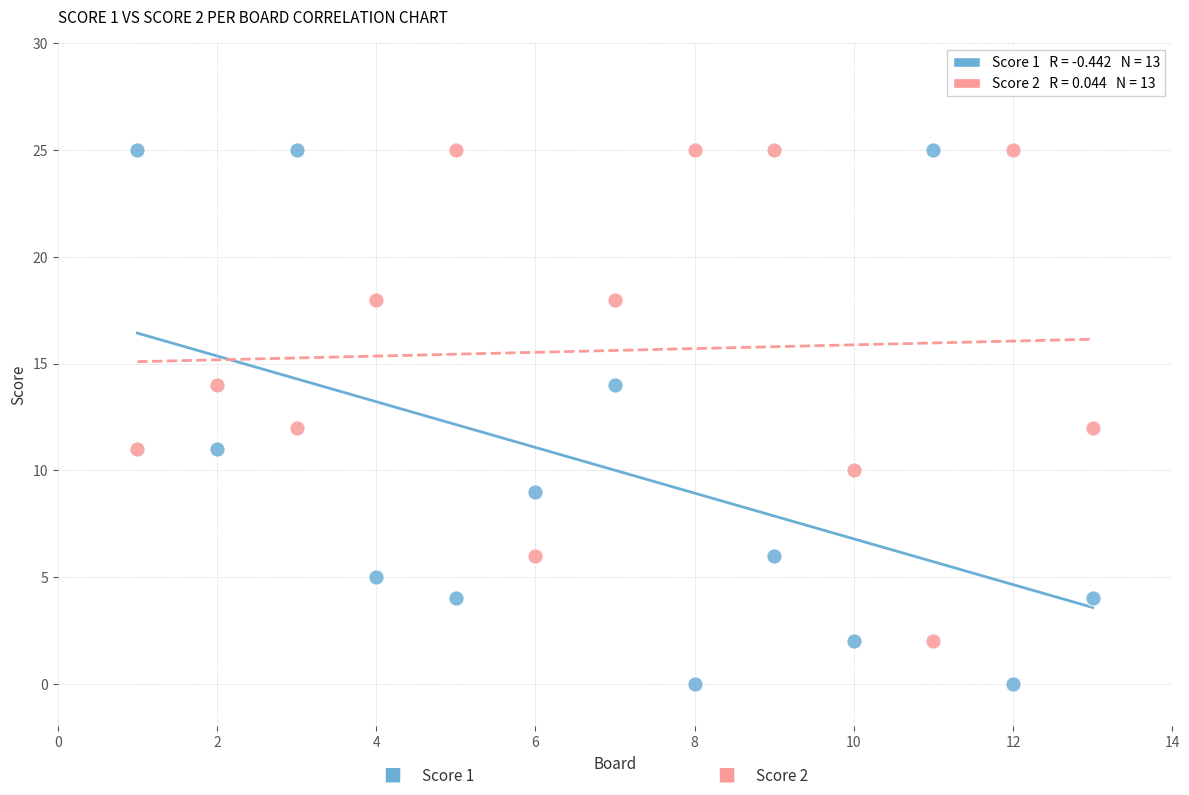

Across all data points, what is the range of Y values (max minus min)?

25